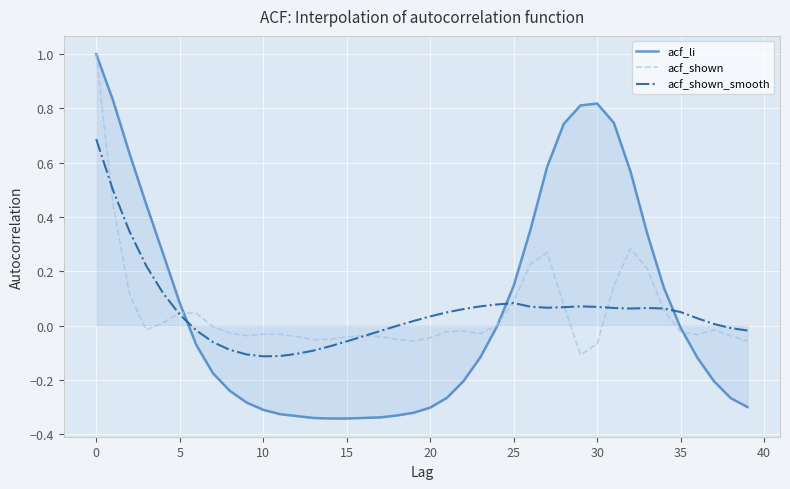

What is the maximum value shown in the chart?

1.0